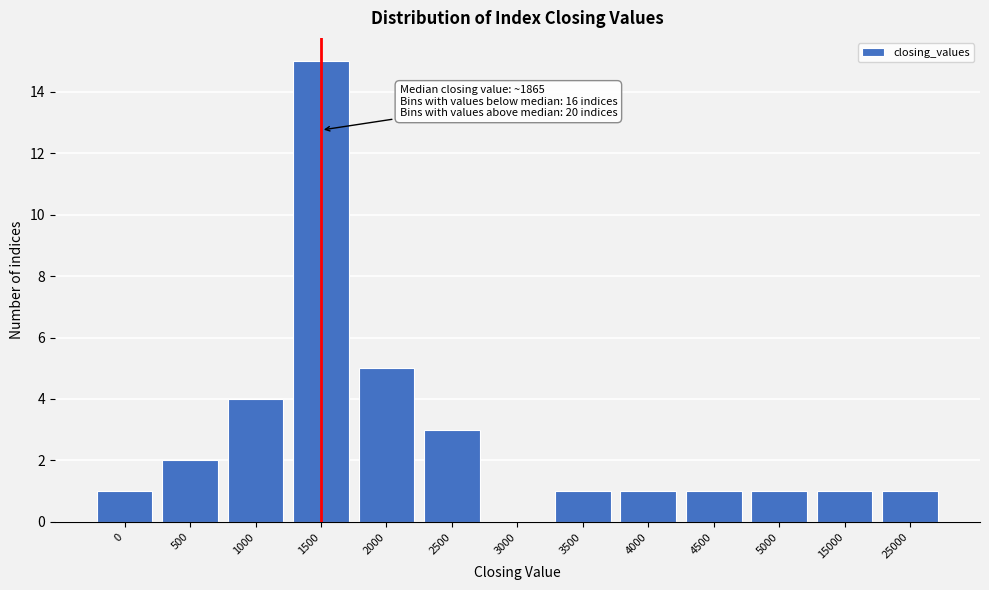

Reading right to left, list all the values displayed in this chart.

25000=1	15000=1	5000=1	4500=1	4000=1	3500=1	3000=0	2500=3	2000=5	1500=15	1000=4	500=2	0=1